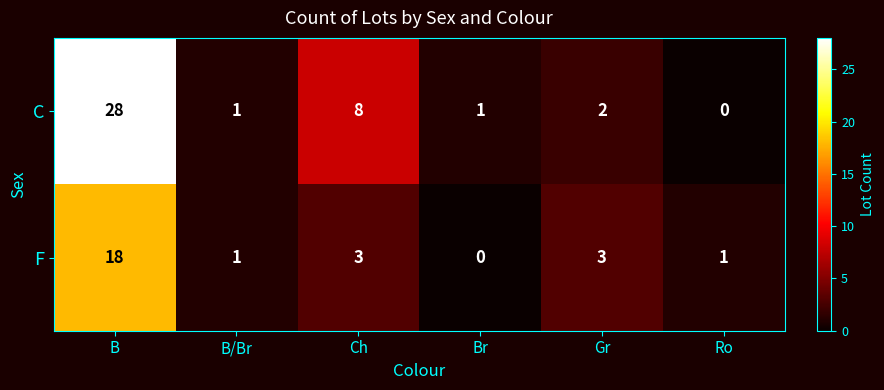

How many distinct data groups are displayed?

2